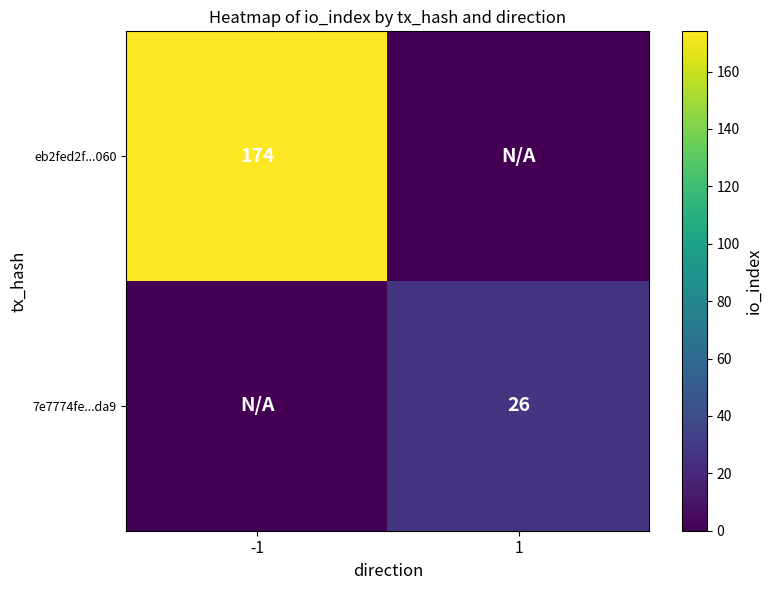

The eb2fed2f...060 series shows 284 at -1. True or false?

False